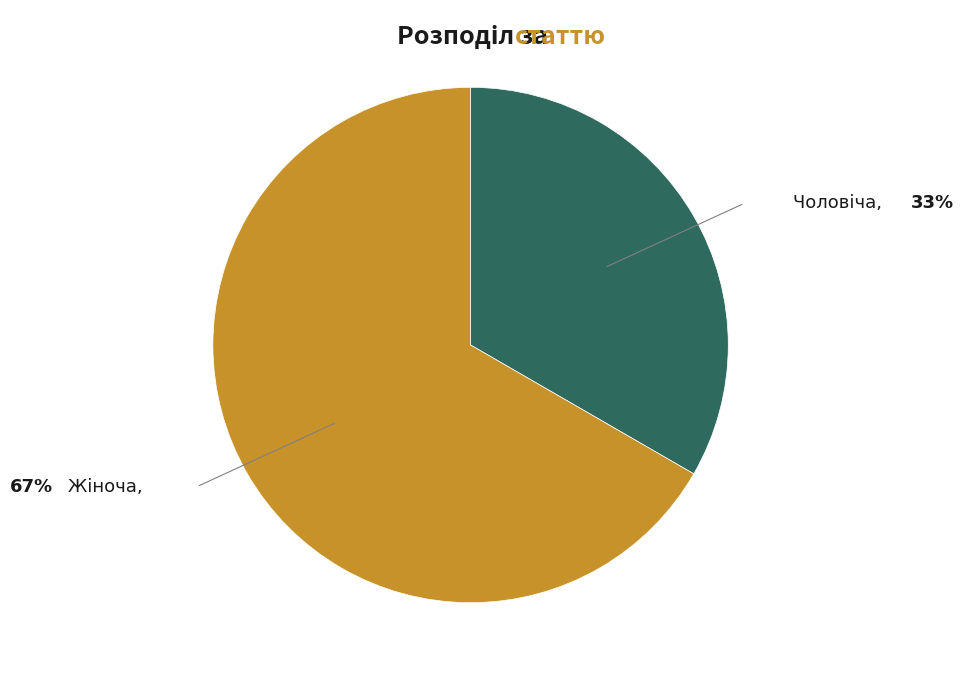

Is there a majority slice in this chart?

Yes